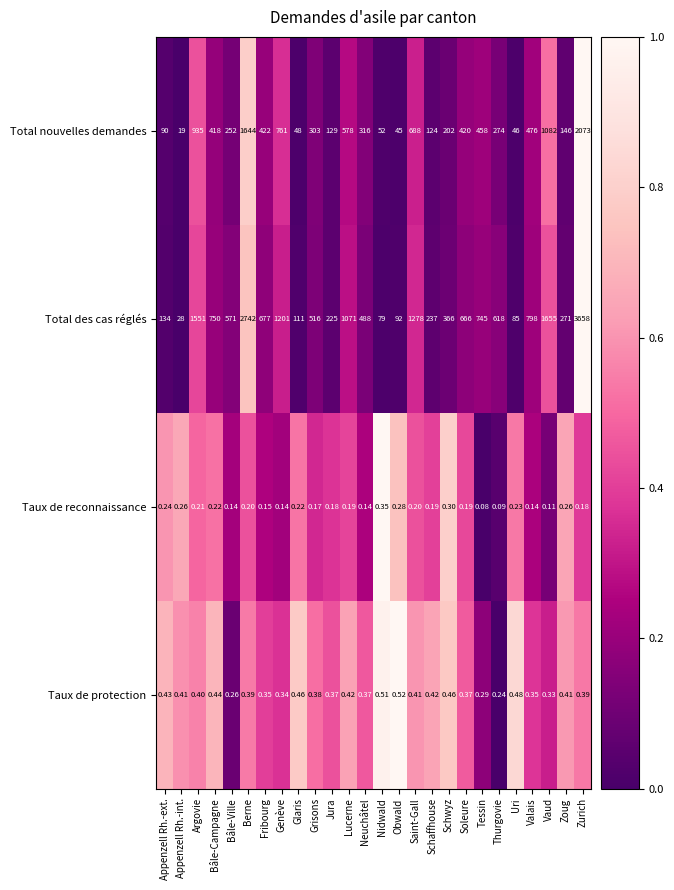

Rank the series by their maximum value, from highest to lowest.

Total des cas réglés, Total nouvelles demandes, Taux de protection, Taux de reconnaissance